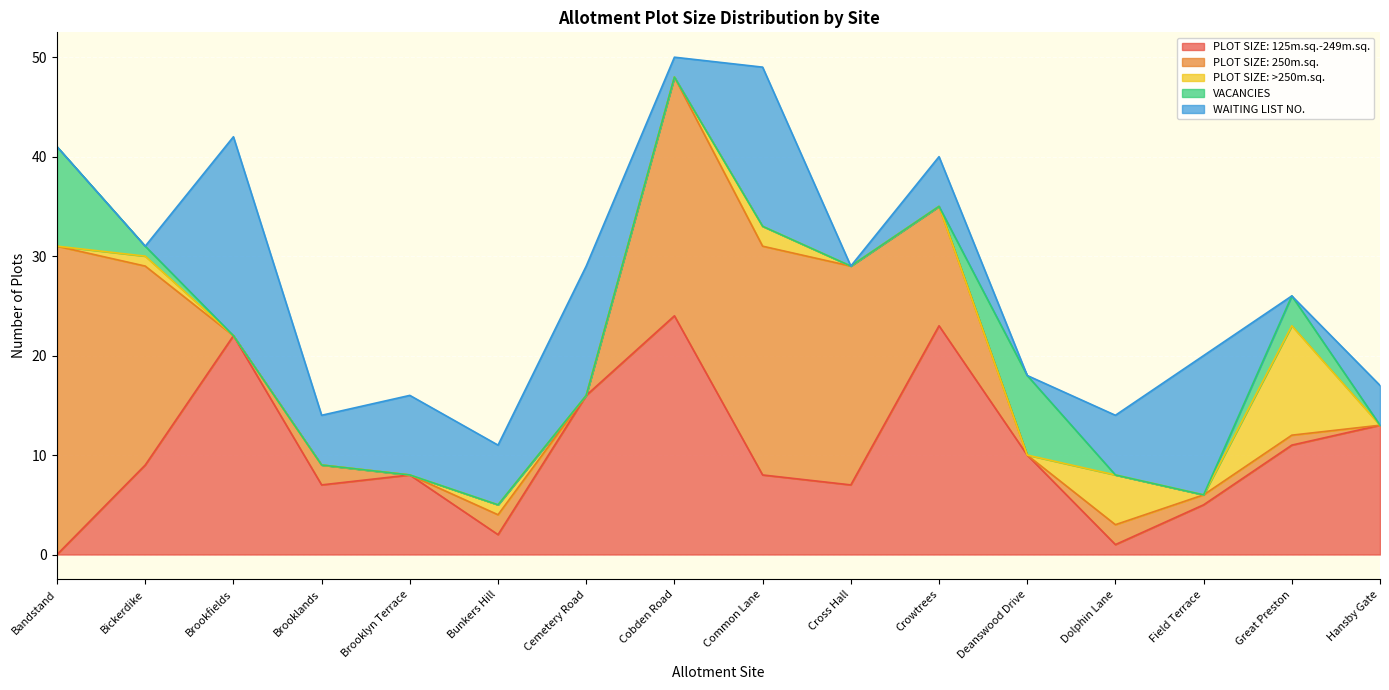

Reading left to right, what are all the values shown in this chart?

PLOT SIZE: 125m.sq.-249m.sq.: Bandstand=0	Bickerdike=9	Brookfields=22	Brooklands=7	Brooklyn Terrace=8	Bunkers Hill=2	Cemetery Road=16	Cobden Road=24	Common Lane=8	Cross Hall=7	Crowtrees=23	Deanswood Drive=10	Dolphin Lane=1	Field Terrace=5	Great Preston=11	Hansby Gate=13
PLOT SIZE: 250m.sq.: Bandstand=31	Bickerdike=20	Brookfields=0	Brooklands=2	Brooklyn Terrace=0	Bunkers Hill=2	Cemetery Road=0	Cobden Road=24	Common Lane=23	Cross Hall=22	Crowtrees=12	Deanswood Drive=0	Dolphin Lane=2	Field Terrace=1	Great Preston=1	Hansby Gate=0
PLOT SIZE: >250m.sq.: Bandstand=0	Bickerdike=1	Brookfields=0	Brooklands=0	Brooklyn Terrace=0	Bunkers Hill=1	Cemetery Road=0	Cobden Road=0	Common Lane=2	Cross Hall=0	Crowtrees=0	Deanswood Drive=0	Dolphin Lane=5	Field Terrace=0	Great Preston=11	Hansby Gate=0
VACANCIES: Bandstand=10	Bickerdike=1	Brookfields=0	Brooklands=0	Brooklyn Terrace=0	Bunkers Hill=0	Cemetery Road=0	Cobden Road=0	Common Lane=0	Cross Hall=0	Crowtrees=0	Deanswood Drive=8	Dolphin Lane=0	Field Terrace=0	Great Preston=3	Hansby Gate=0
WAITING LIST NO.: Bandstand=0	Bickerdike=0	Brookfields=20	Brooklands=5	Brooklyn Terrace=8	Bunkers Hill=6	Cemetery Road=13	Cobden Road=2	Common Lane=16	Cross Hall=0	Crowtrees=5	Deanswood Drive=0	Dolphin Lane=6	Field Terrace=14	Great Preston=0	Hansby Gate=4